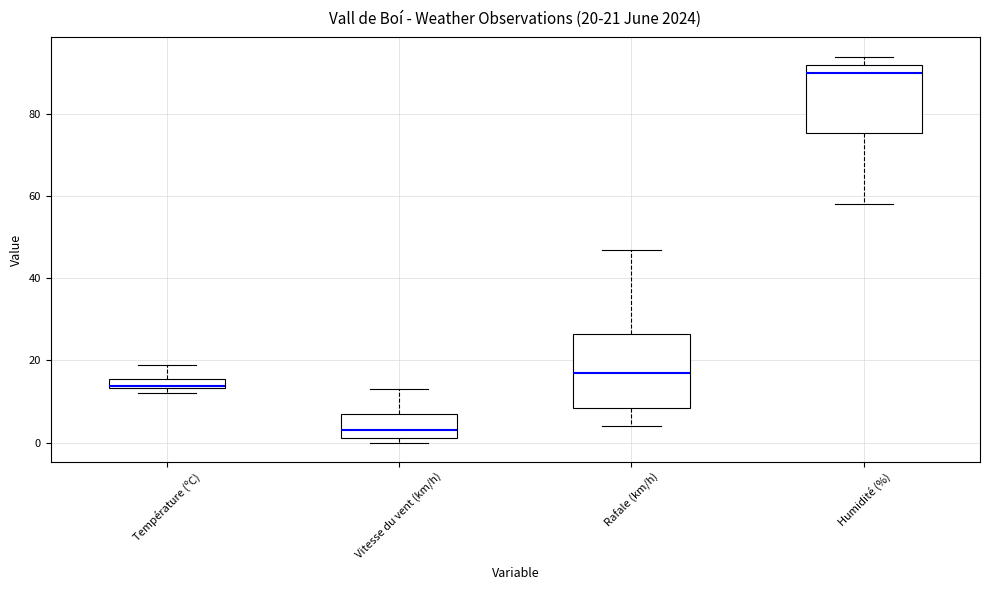

Which box has the highest median line?

Humidité (%)